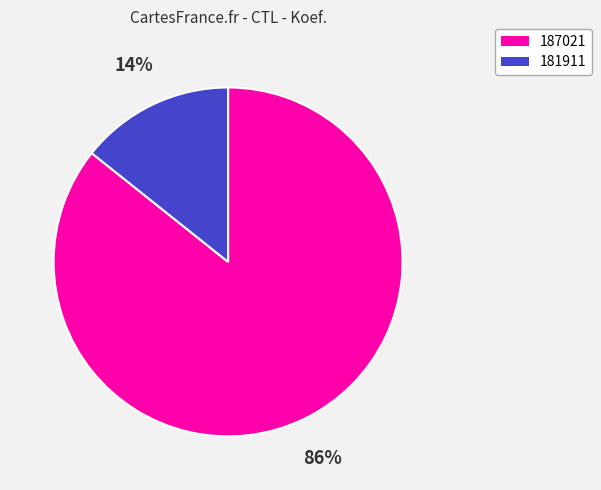

Which slice is the largest?

187021